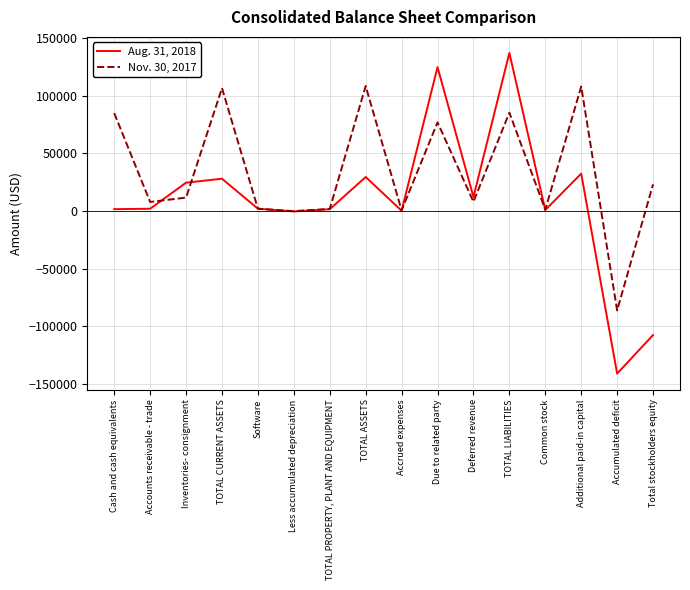

Which series has the largest range (max minus min)?

Aug. 31, 2018